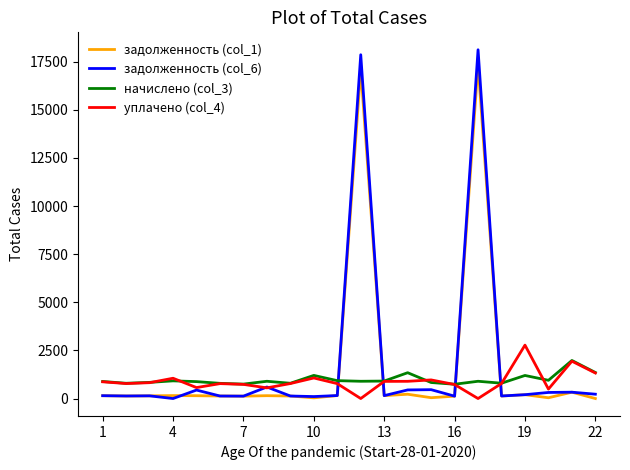

How many lines are shown in the chart?

4